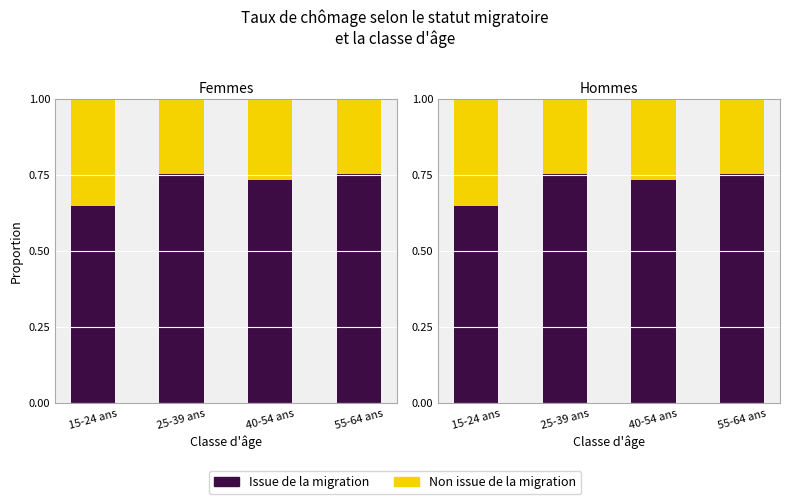

What is the label of the 4th bar from the right?

15-24 ans